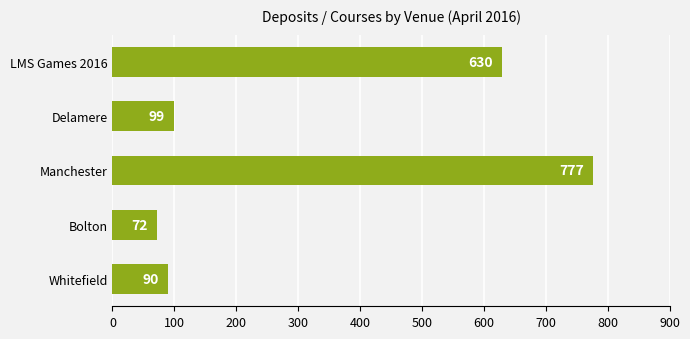

Reading top to bottom, list all the values displayed in this chart.

LMS Games 2016=630	Delamere=99	Manchester=777	Bolton=72	Whitefield=90